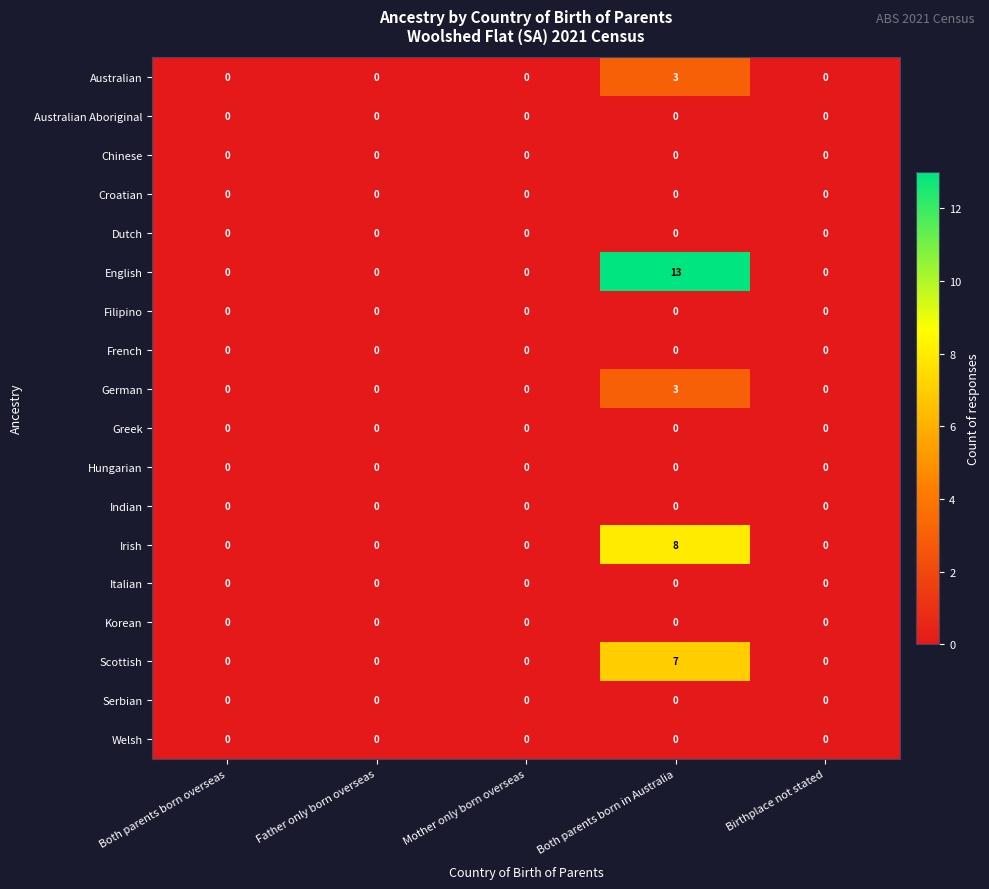

What is the total value across all series at Both parents born in Australia?

34